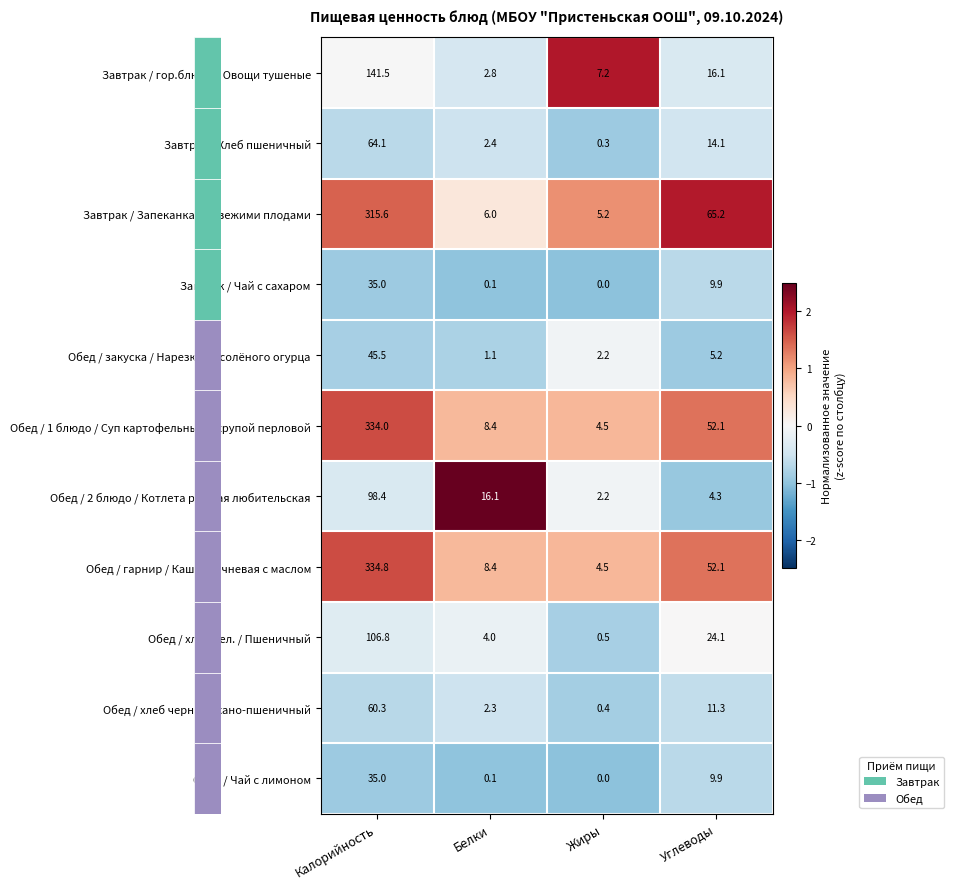

How many distinct data groups are displayed?

11